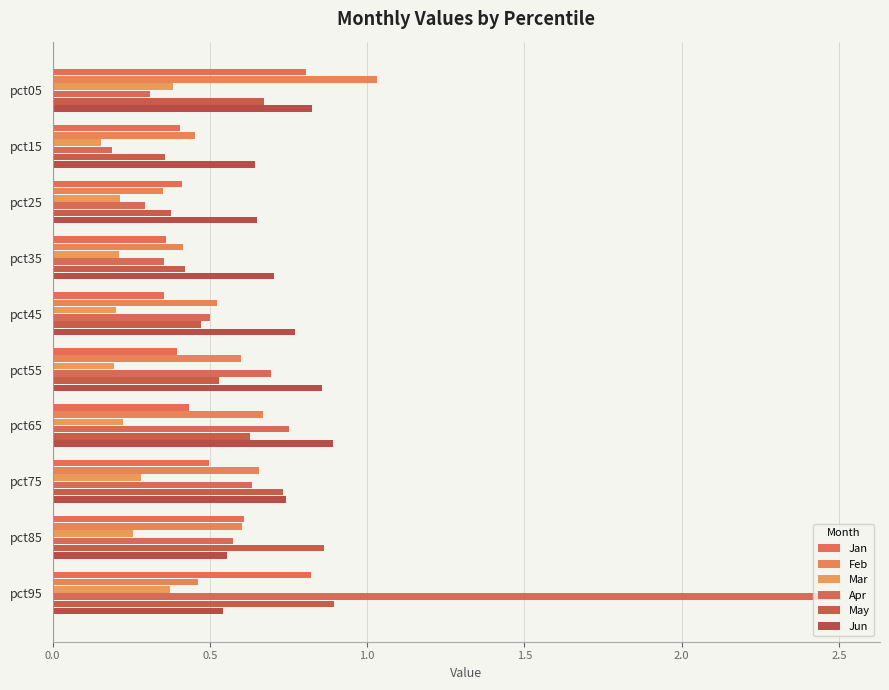

What is the maximum value shown in the chart?

2.5